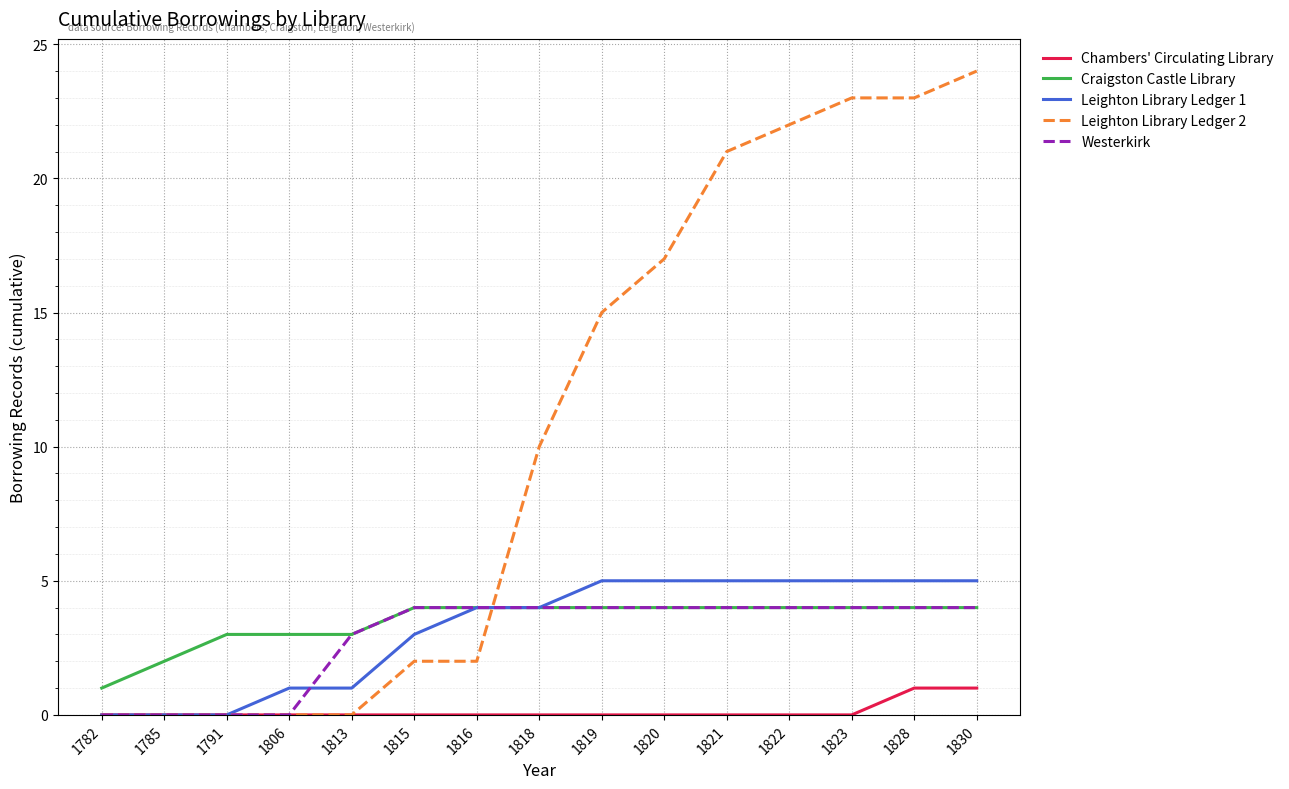

True or false: Leighton Library Ledger 2 has a value of 10 at 1819.

False